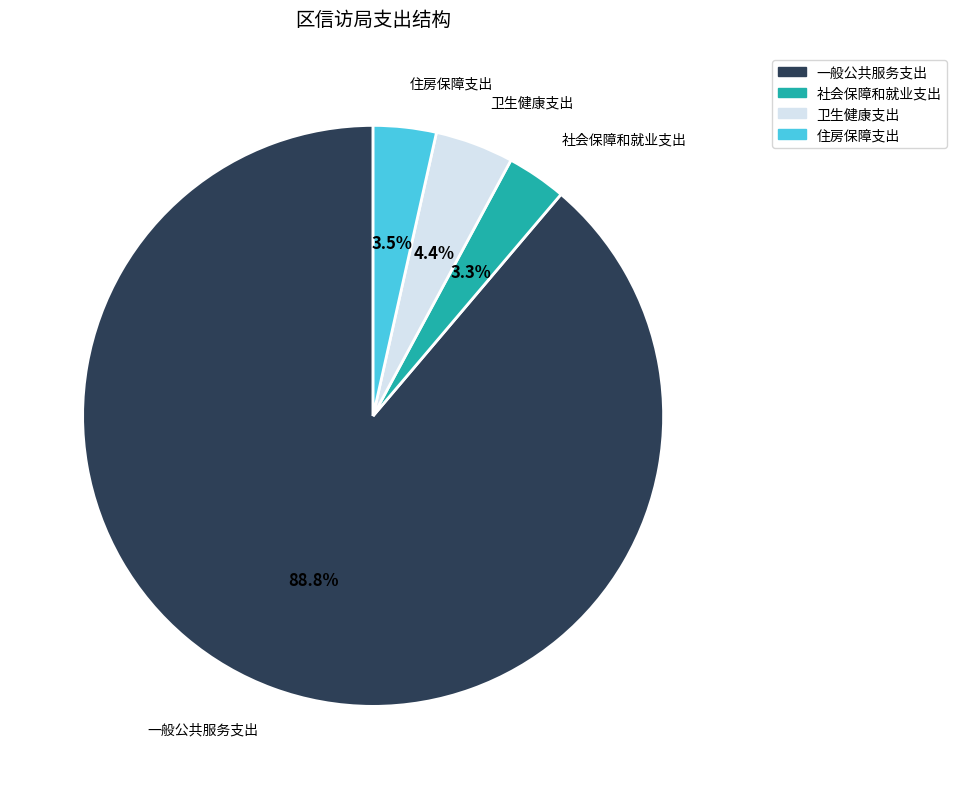

Which category accounts for the majority?

一般公共服务支出